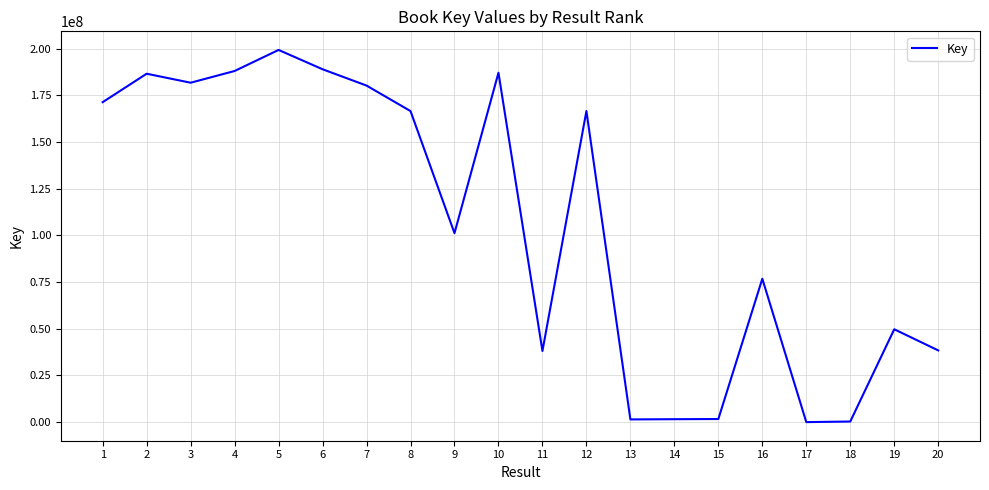

The value at 9 is 101162742. True or false?

True